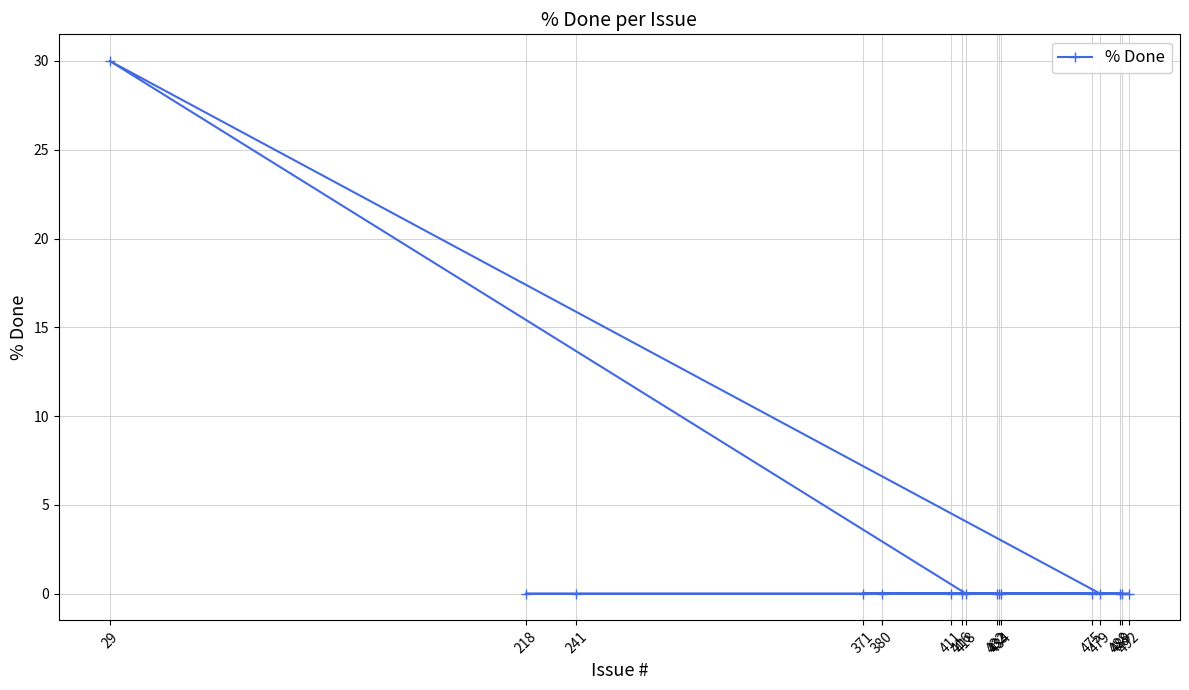

True or false: the data shows -20 at 371.

False